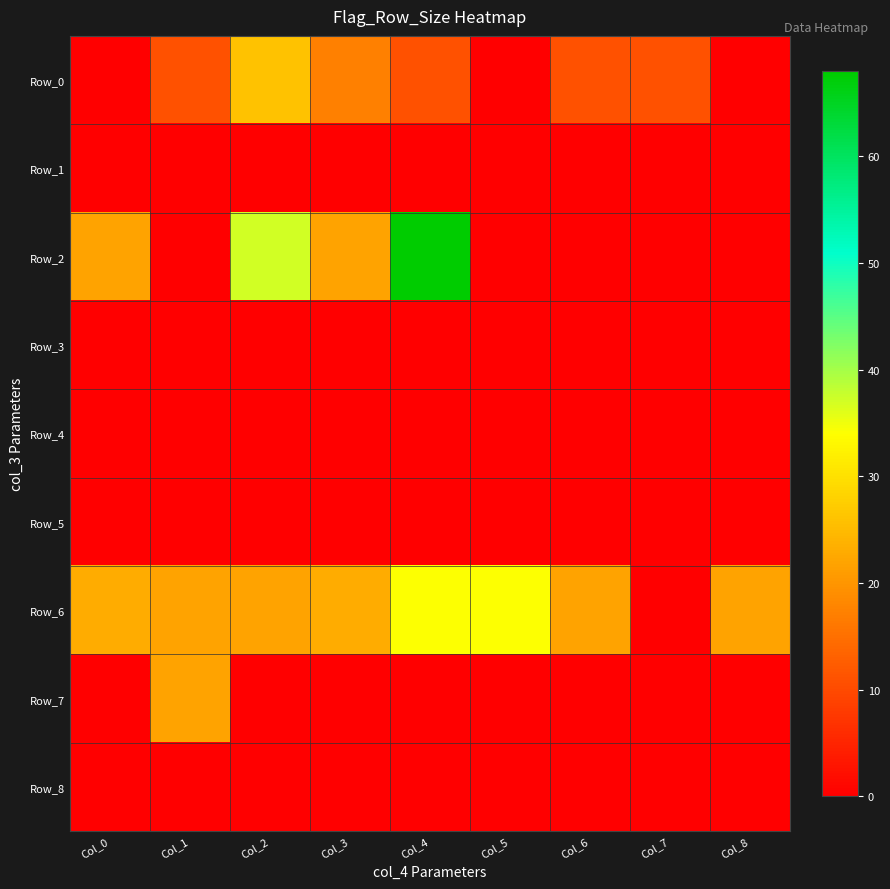

Between Col_4 and Col_6, which is larger?

Col_4